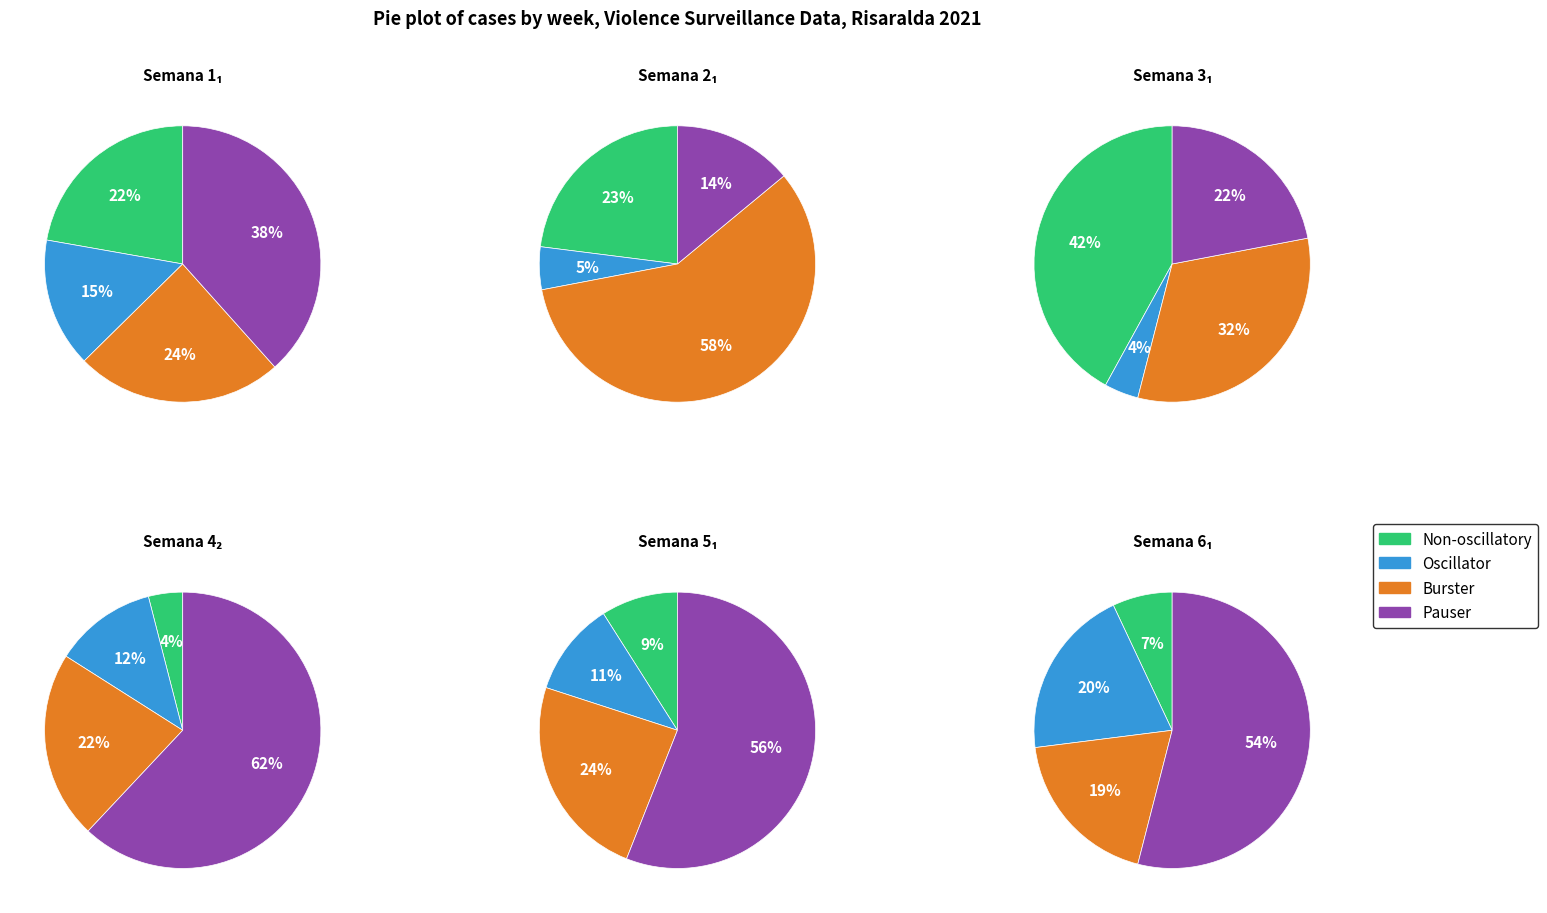

What percentage is the Semana 3 slice, to the nearest percent?

18%